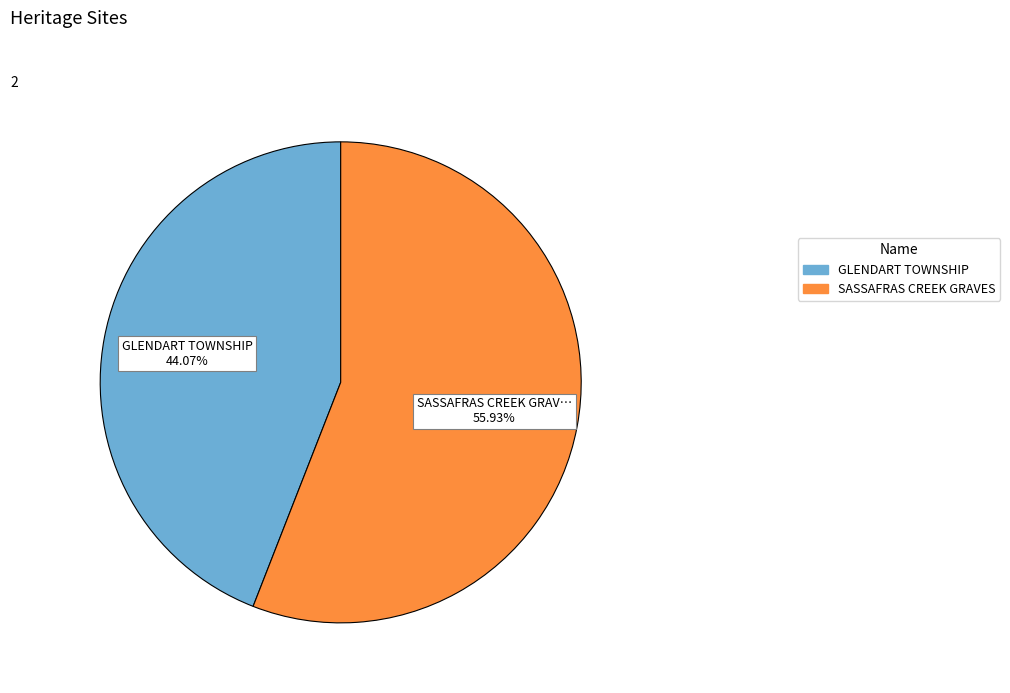

How many slices are in this pie chart?

2